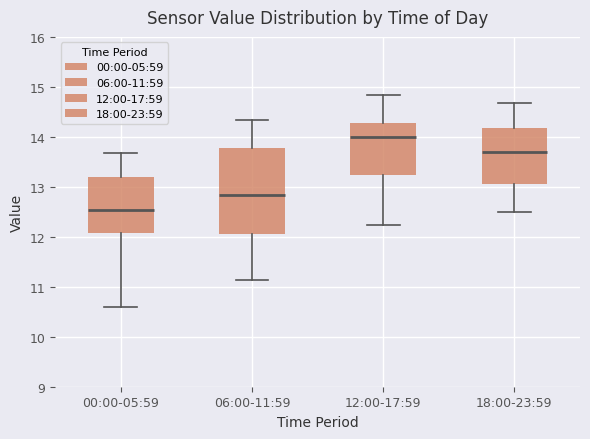

Where is the lower edge of the box for 12:00-17:59 on the y-axis? The values are not printed on the chart, so give them approximately, as read against the axis.

13.2